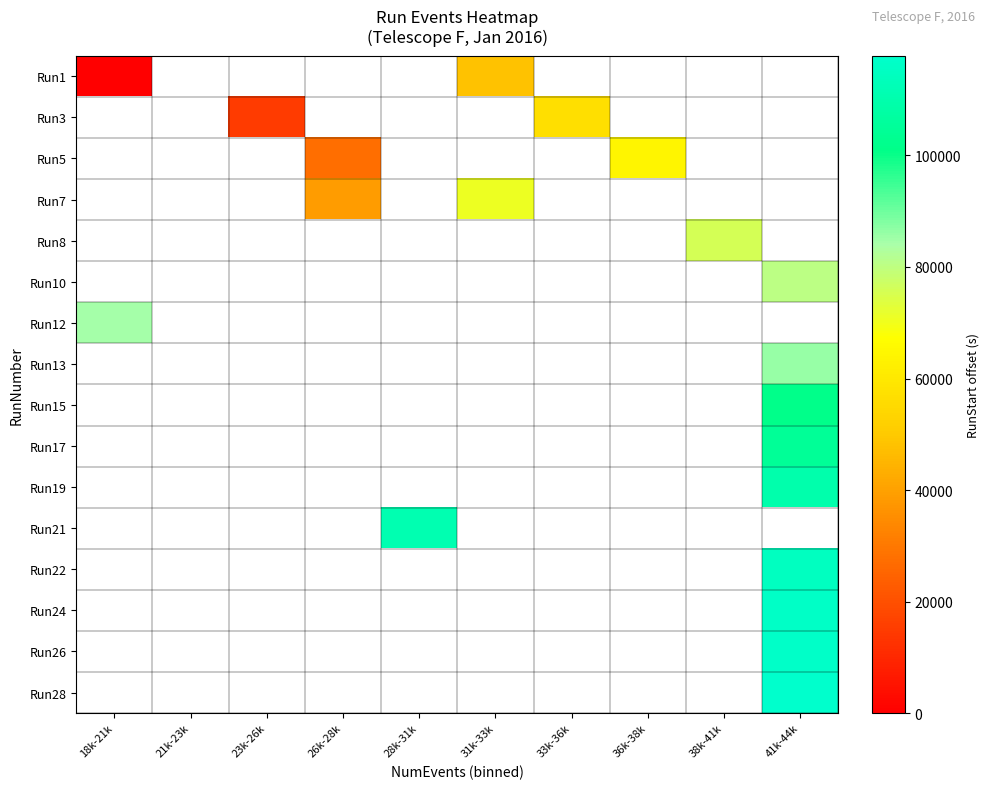

Is the value of Run21 at 36k-38k greater than the value of Run22 at 18k-21k?

No